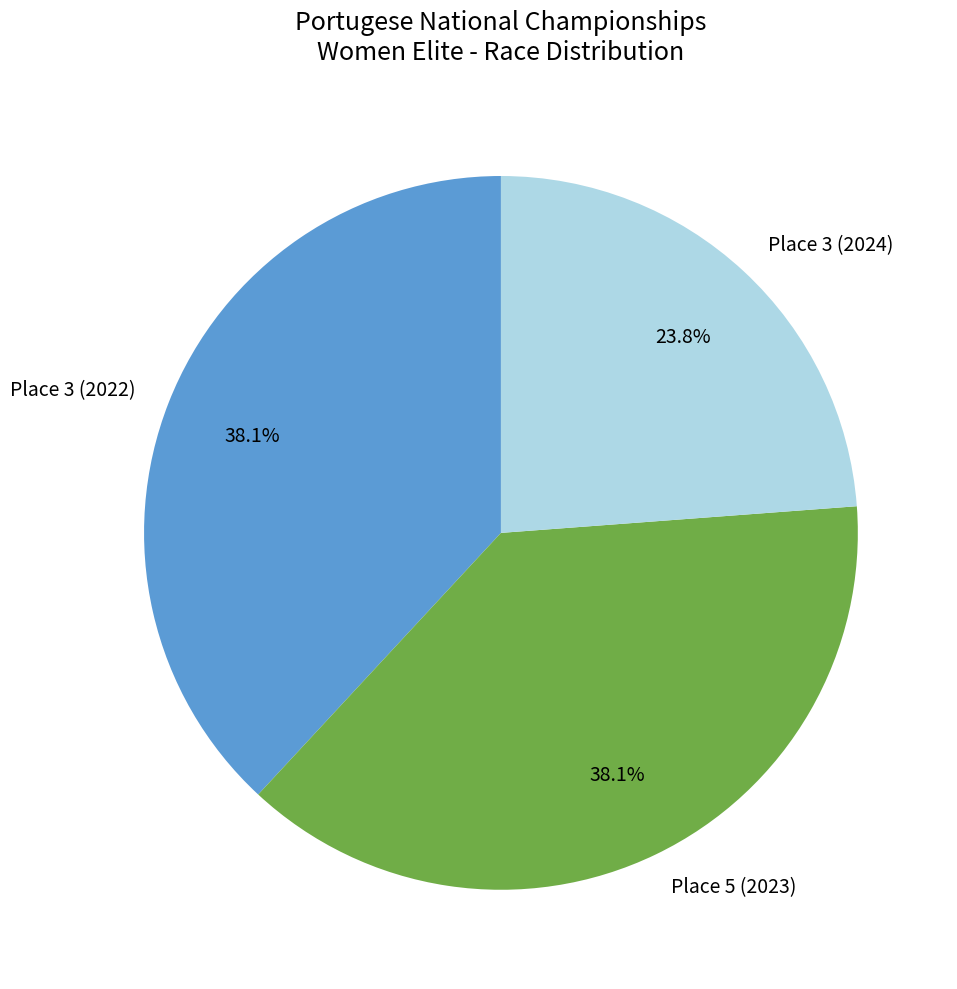

The Place 3 (2024) slice represents 35% of the pie. True or false?

False